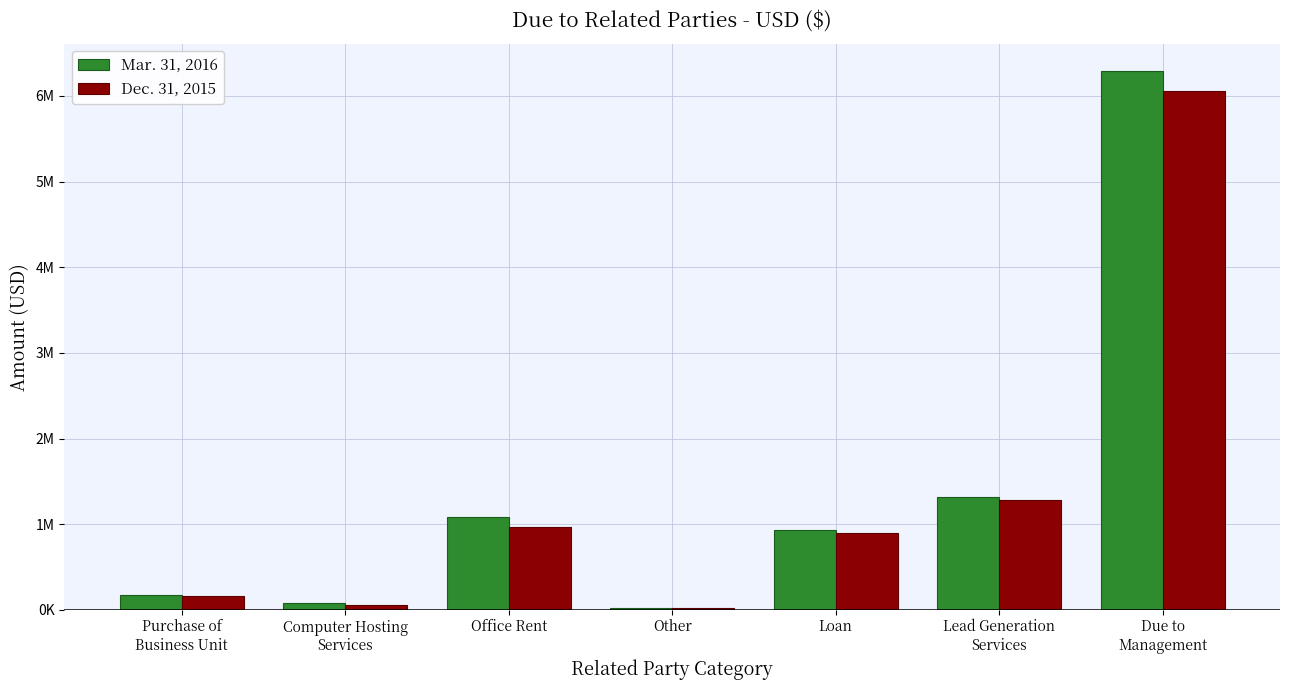

At Due to
Management, list the series in order from smallest to largest.

Dec. 31, 2015, Mar. 31, 2016